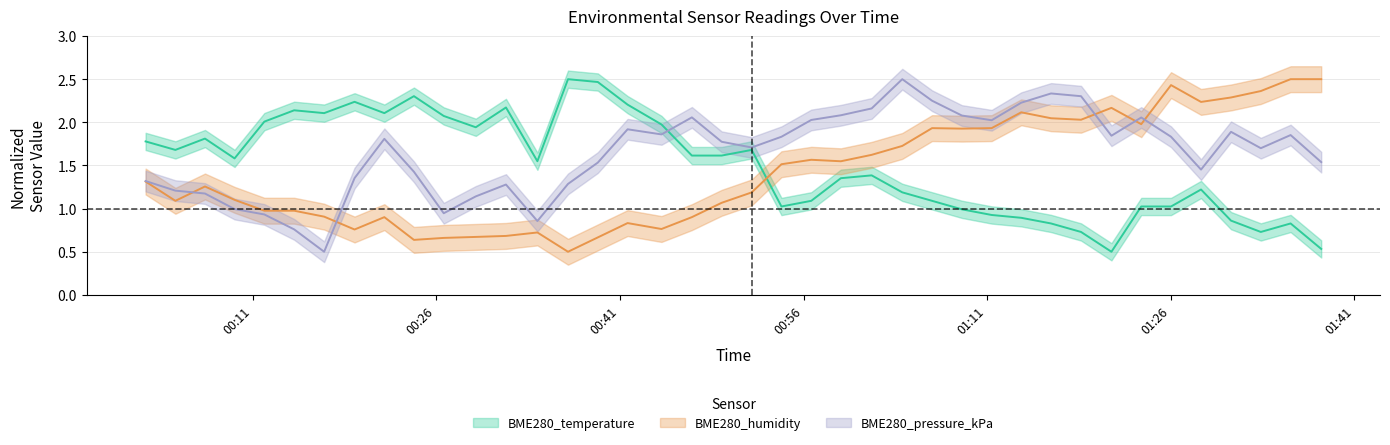

The value of BME280_pressure_kPa at 35 is 0.5. True or false?

False